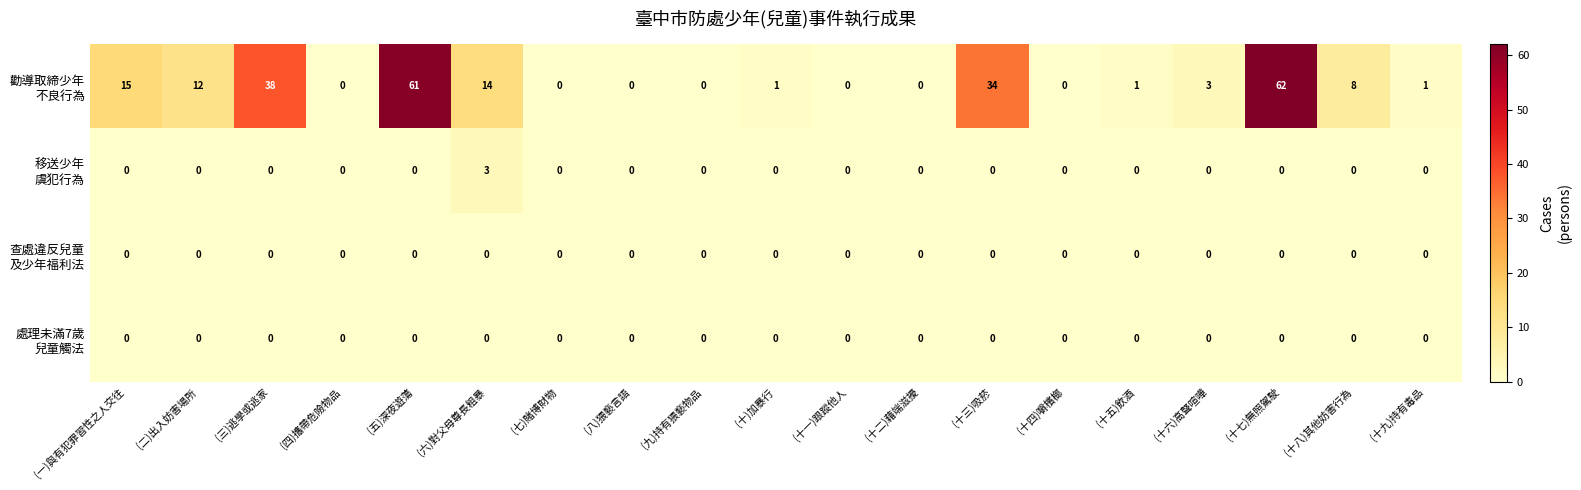

What is the greatest value displayed?

62